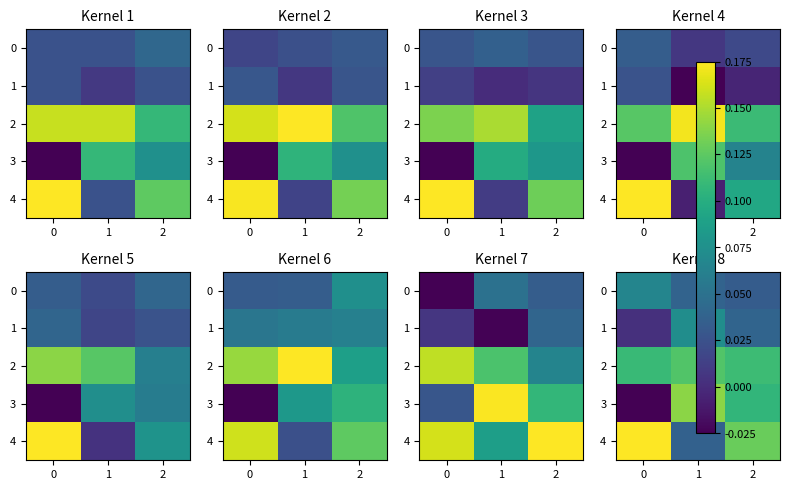

Rank the series by their maximum value, from highest to lowest.

4, 3, 2, 1, 0